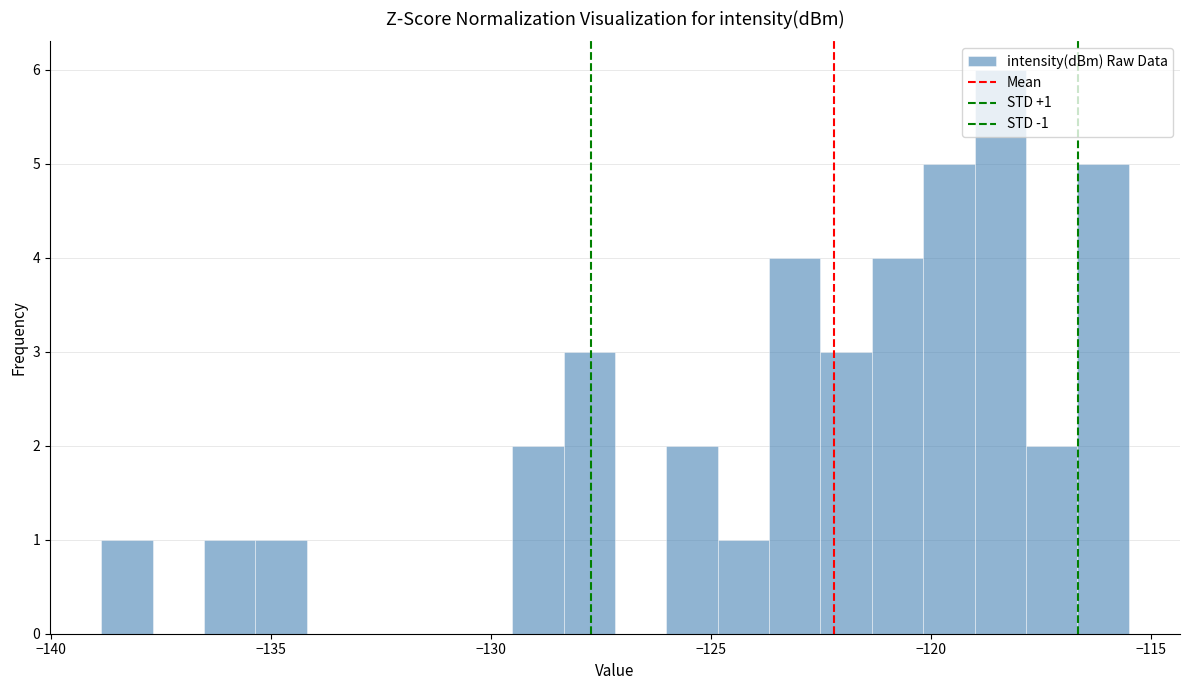

Around what value on the x-axis is the tallest bar? Give the approximate position of its centre, as read against the axis.

-118.5